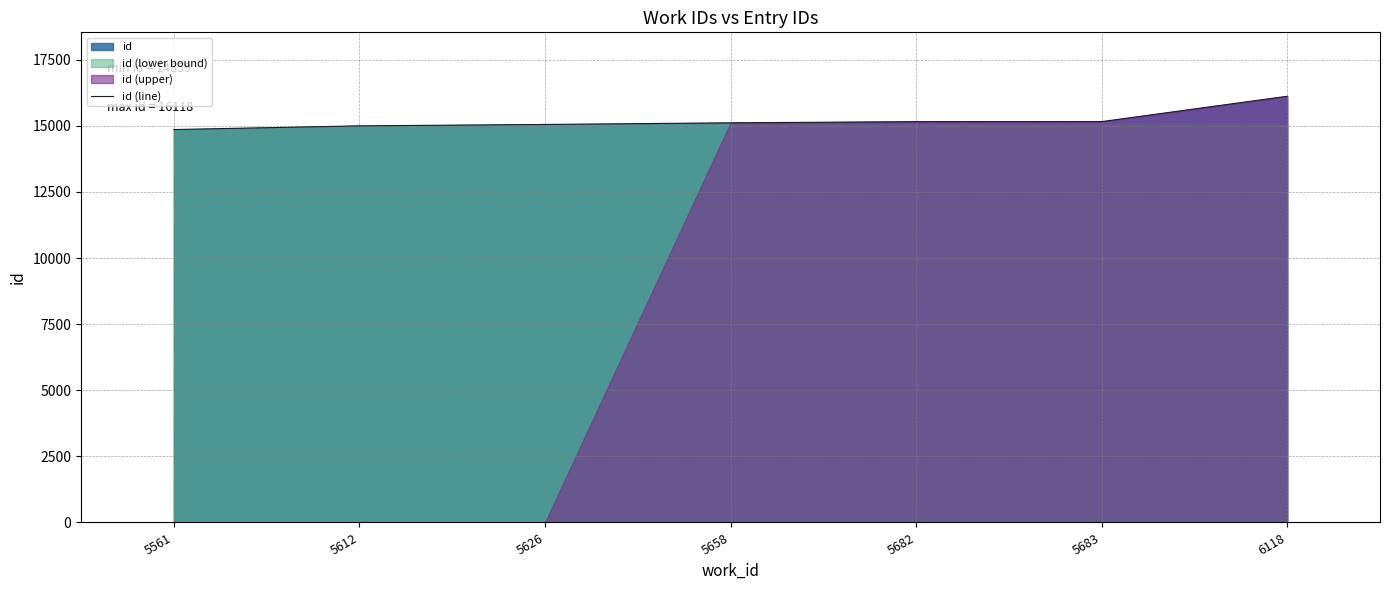

What is the ratio of the value at 5626 to the value at 5612?

1.0